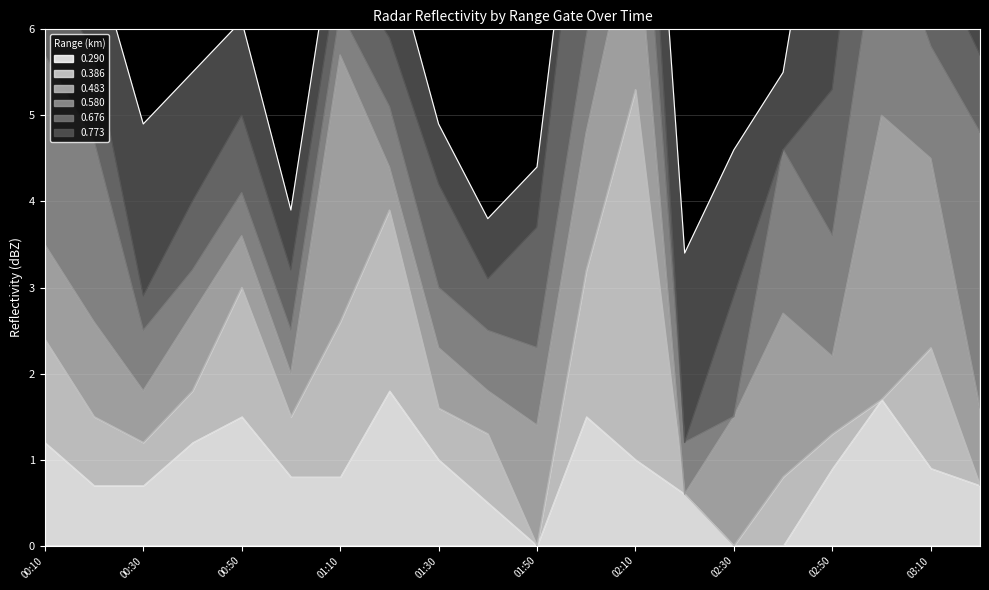

What is the sum of the 0.580 values at 1994/12/06 03:00 and 1994/12/06 01:00?

2.9